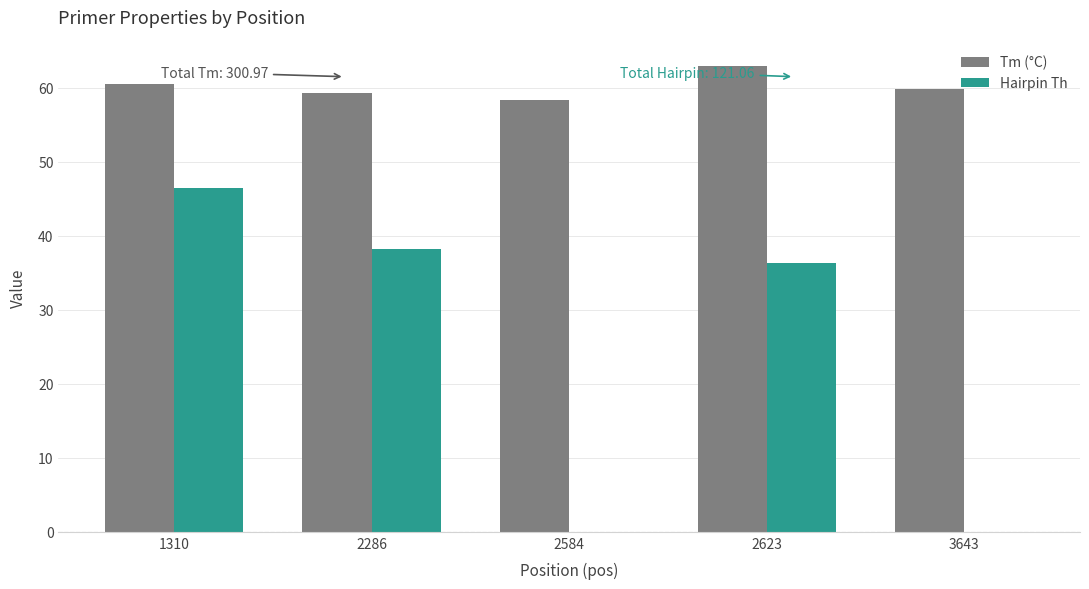

Is the value of Hairpin Th at 2286 greater than the value of Tm (°C) at 2623?

No